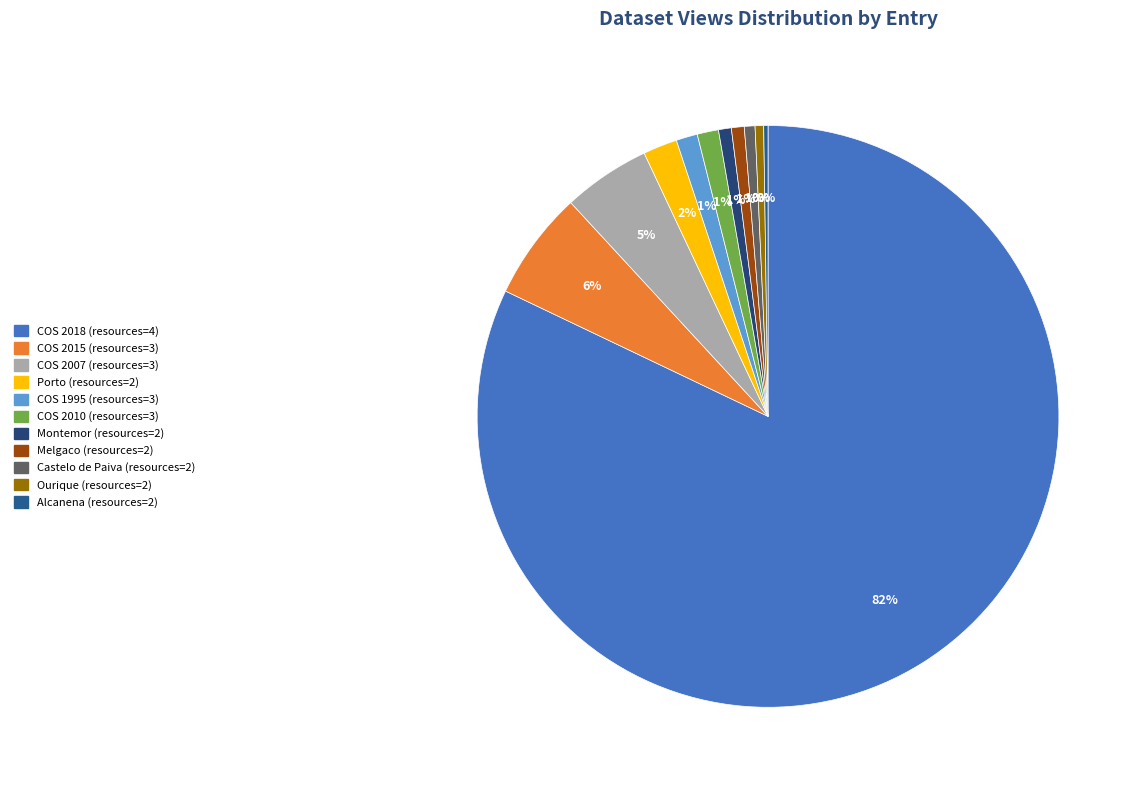

To the nearest percent, what portion does COS 2010 (resources=3) represent?

1%